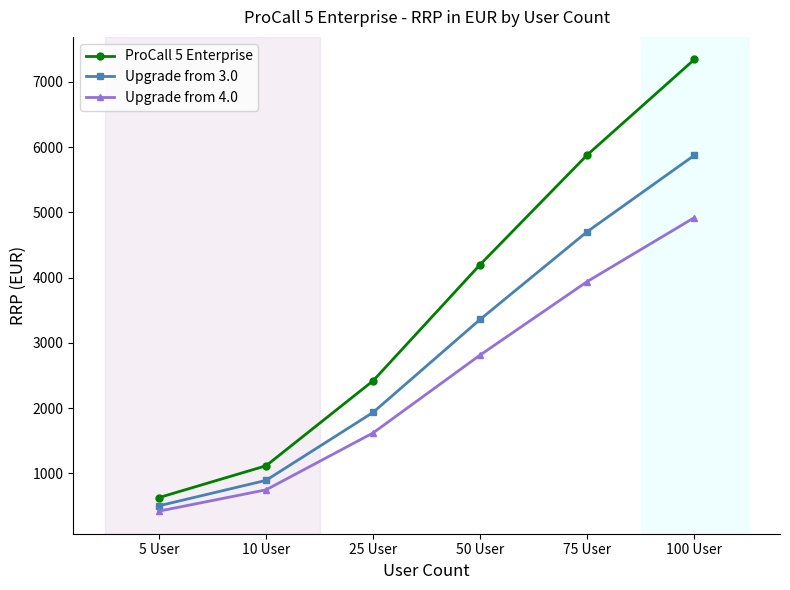

What is the label of the 3rd point from the right?

50 User